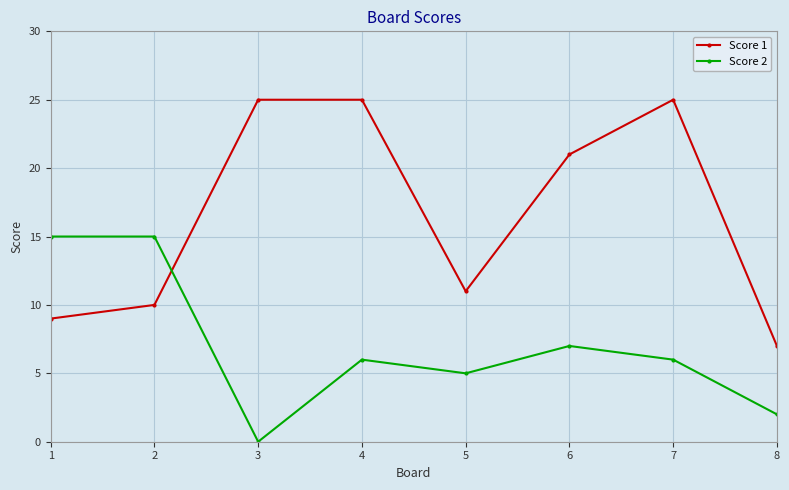

What are all the series names shown in the legend?

Score 1, Score 2